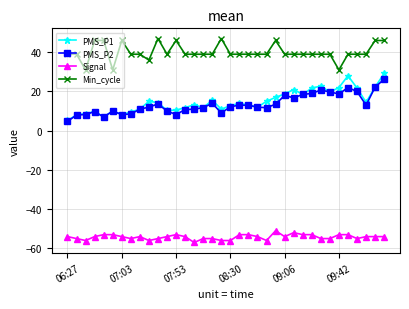

What is the difference between the second highest and second lowest values in the Min_cycle series?

16.0